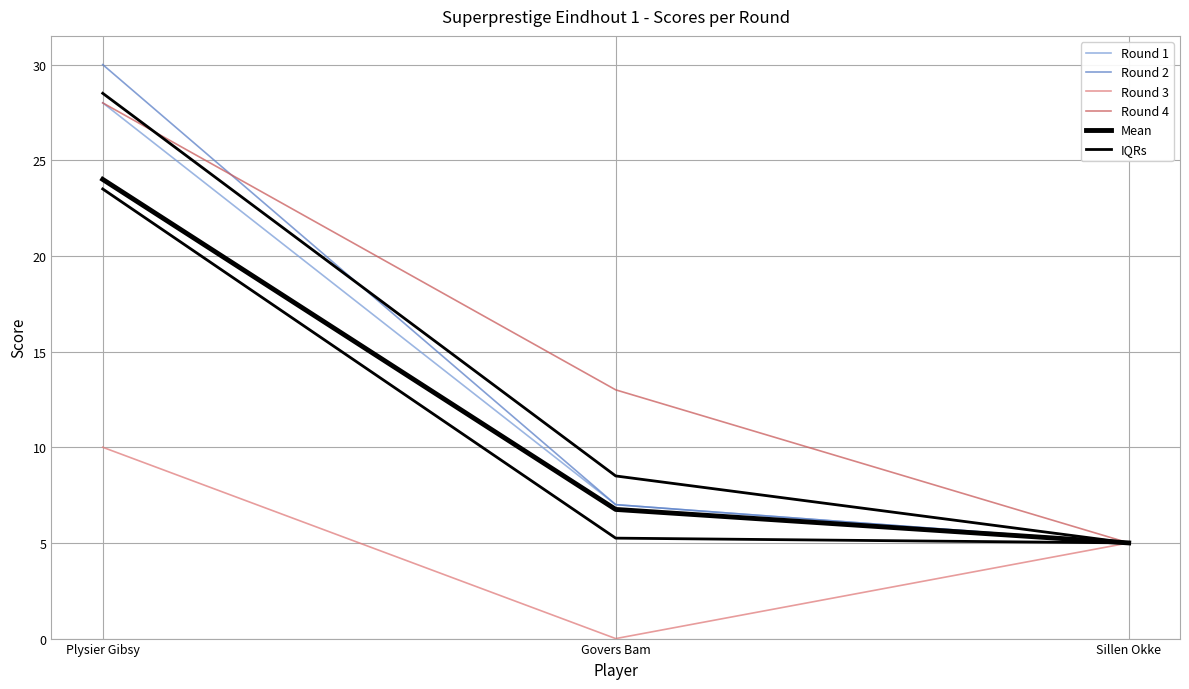

At which category is the sum across all series the highest?

Plysier Gibsy